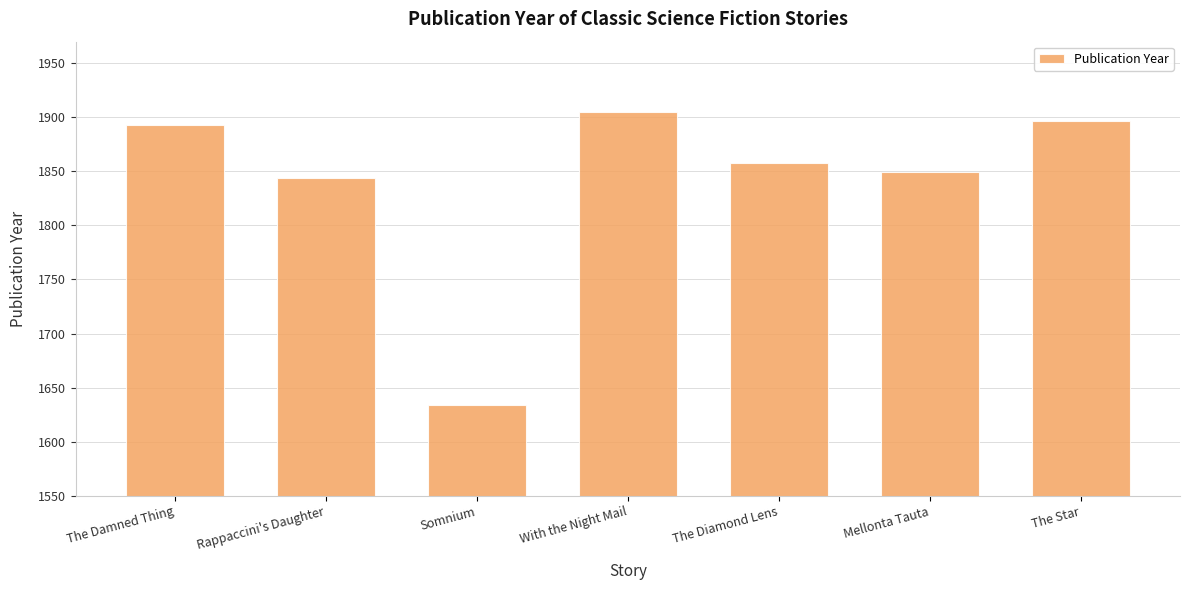

What value does the data have at Somnium?

1634